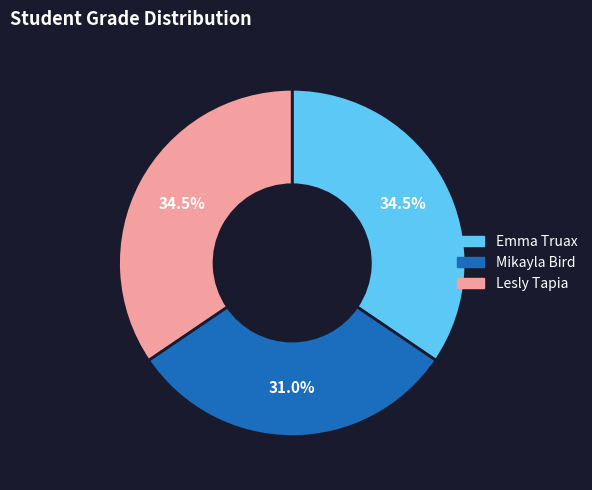

To the nearest percent, what is the combined percentage of Mikayla Bird and Emma Truax?

66%